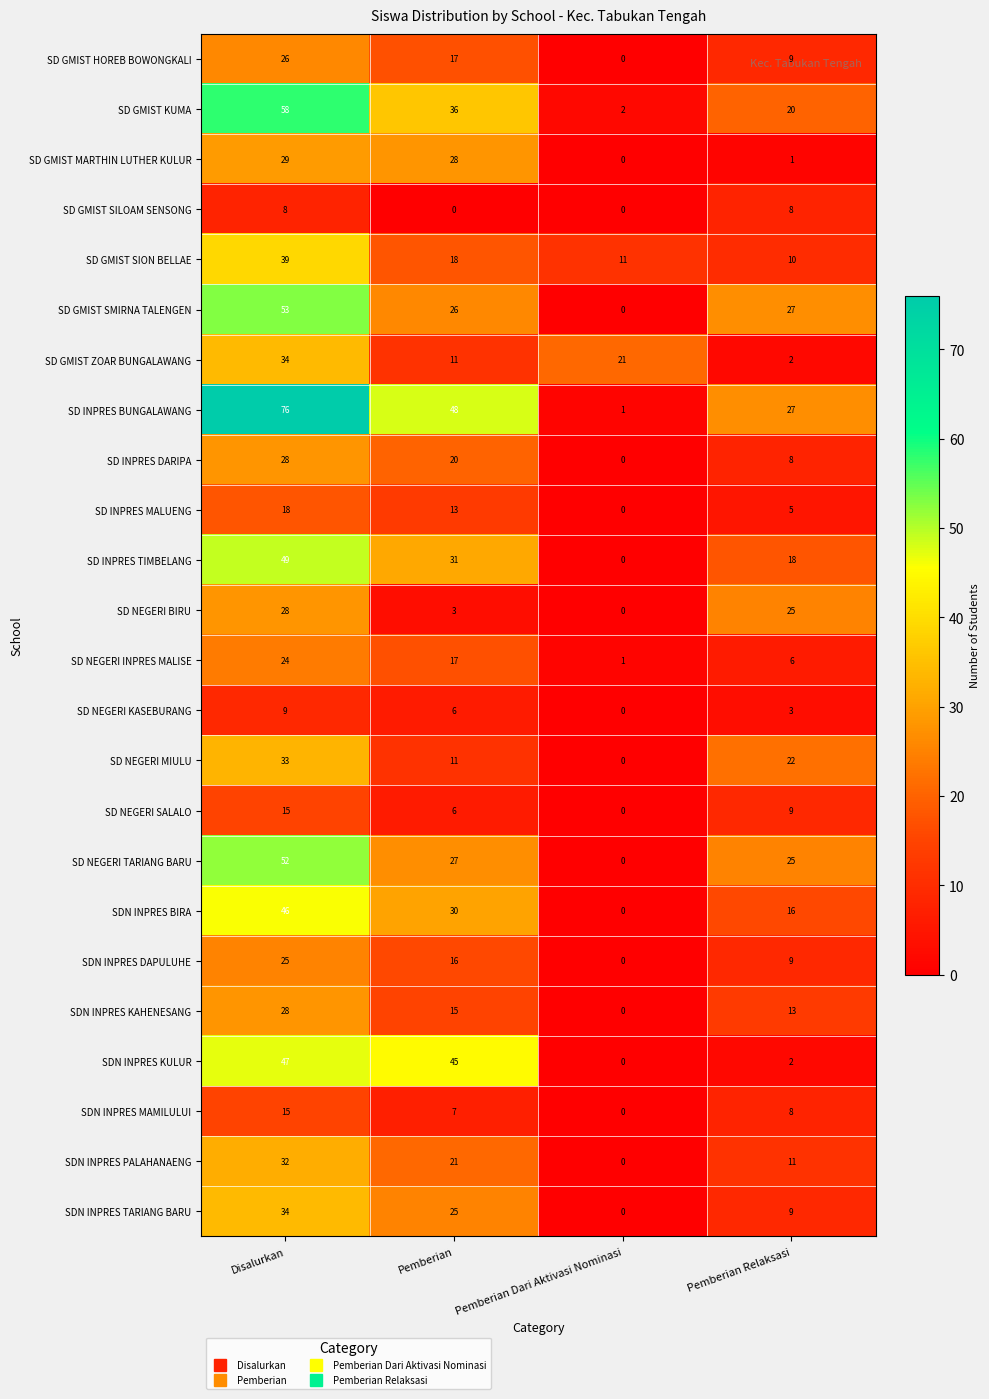

What is the difference between the maximum and minimum values in the SD GMIST SILOAM SENSONG series?

8